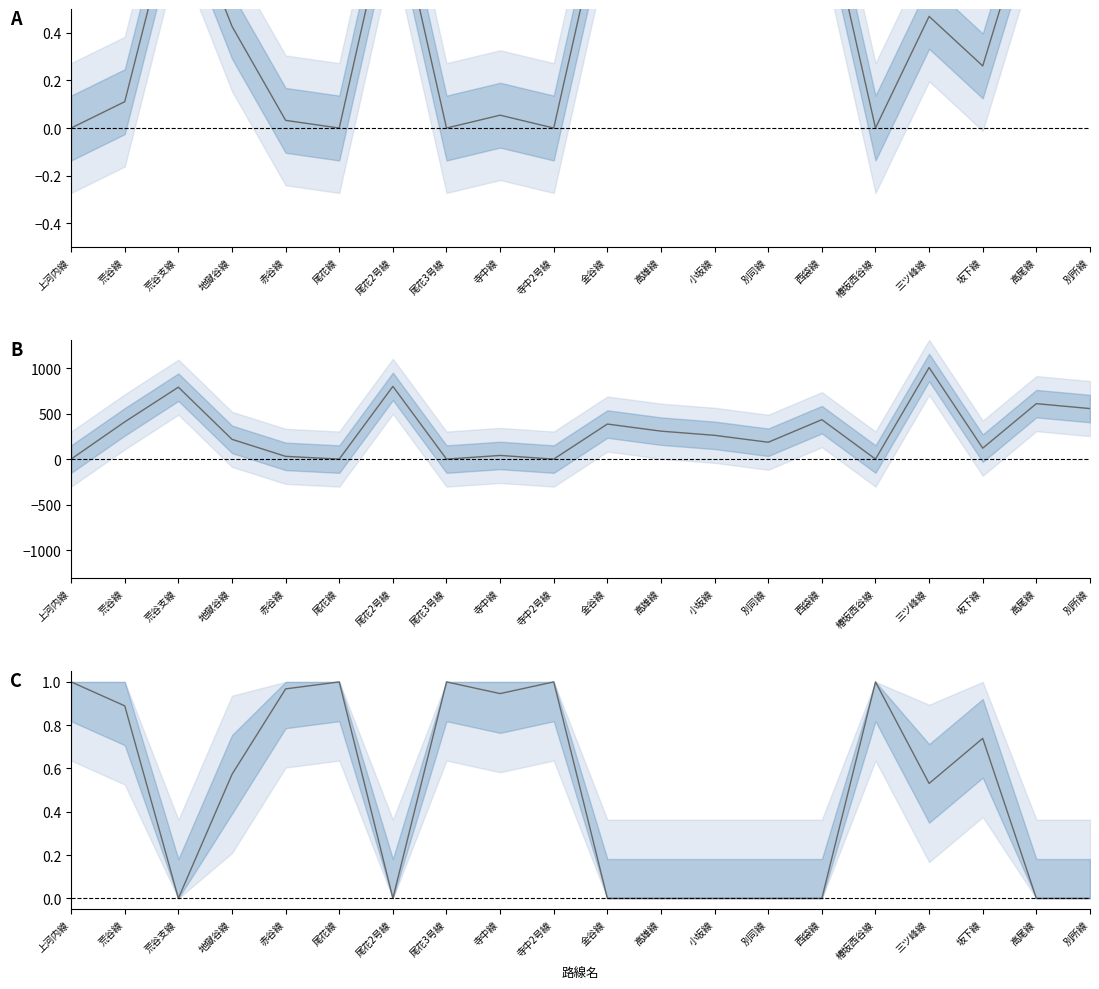

How many lines are shown in the chart?

3